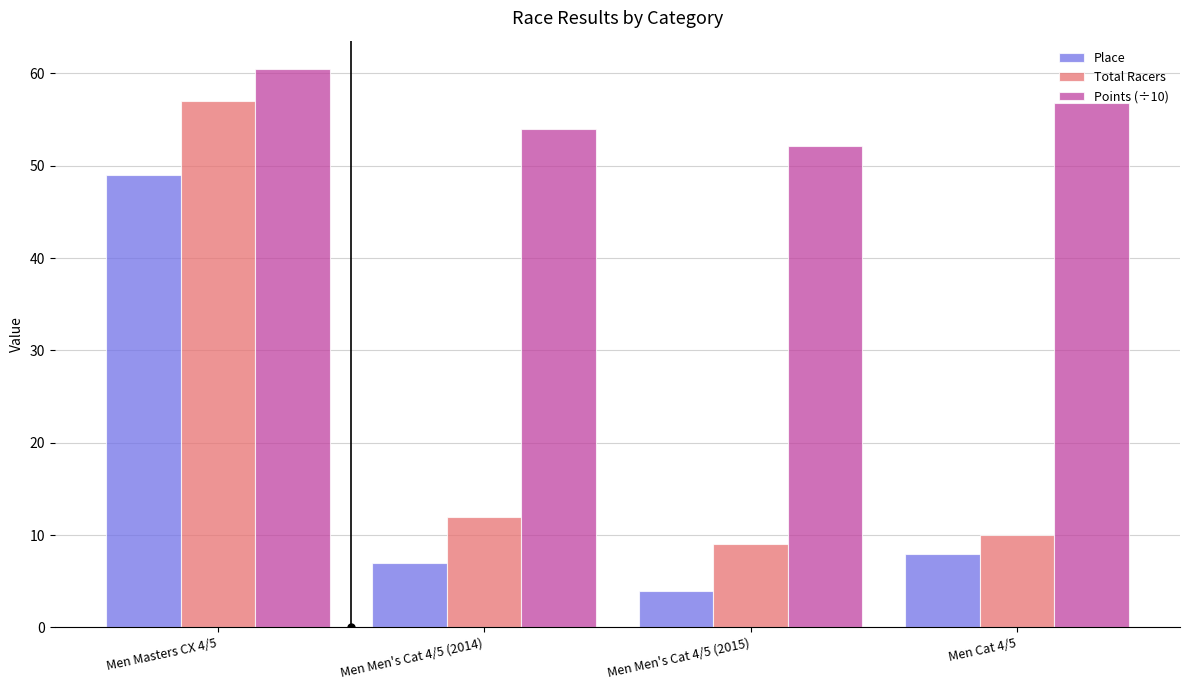

How many data points in Points (÷10) are less than 56?

2